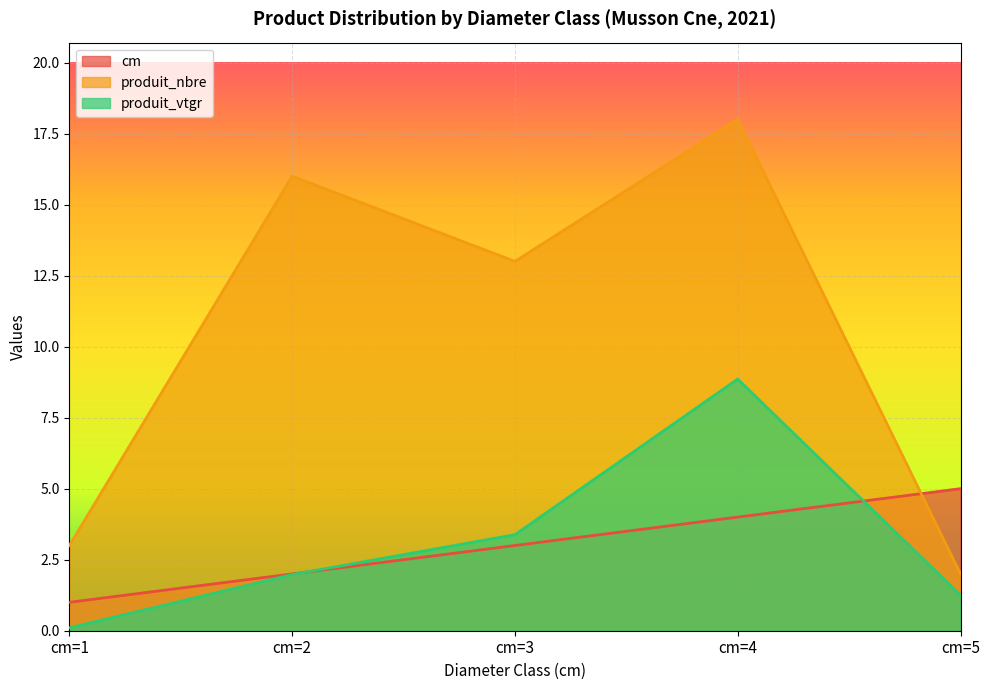

What is the maximum value for produit_vtgr?

8.9